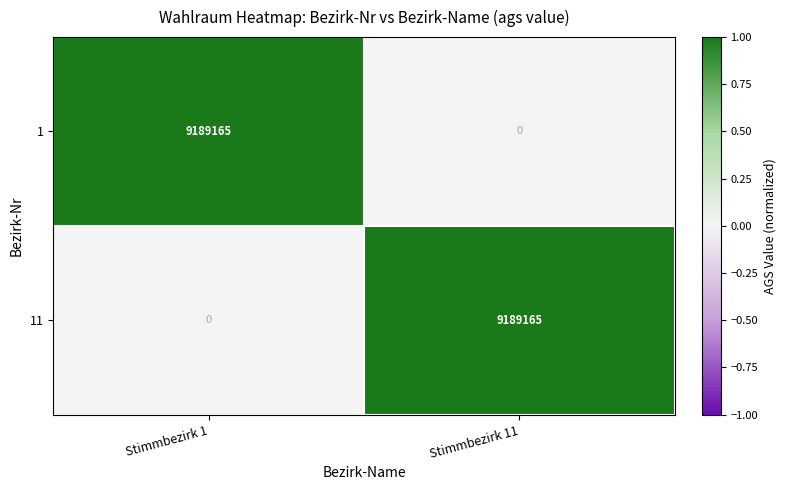

What value does the 1 series have at Stimmbezirk 1?

9189165